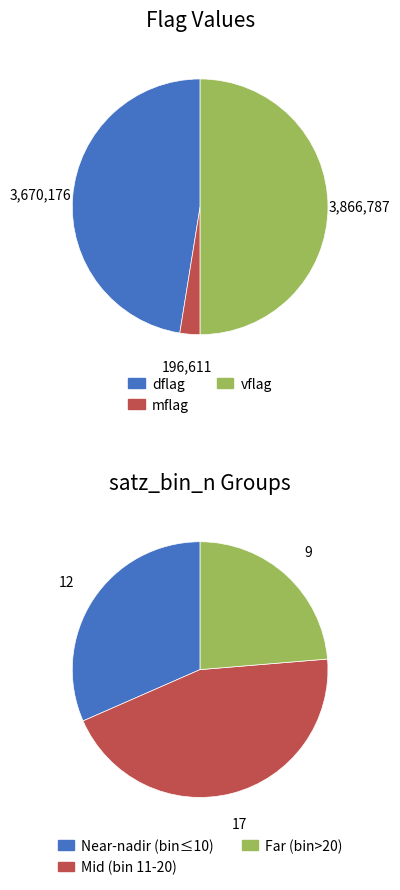

True or false: dflag=196611 accounts for 27% of the total.

False